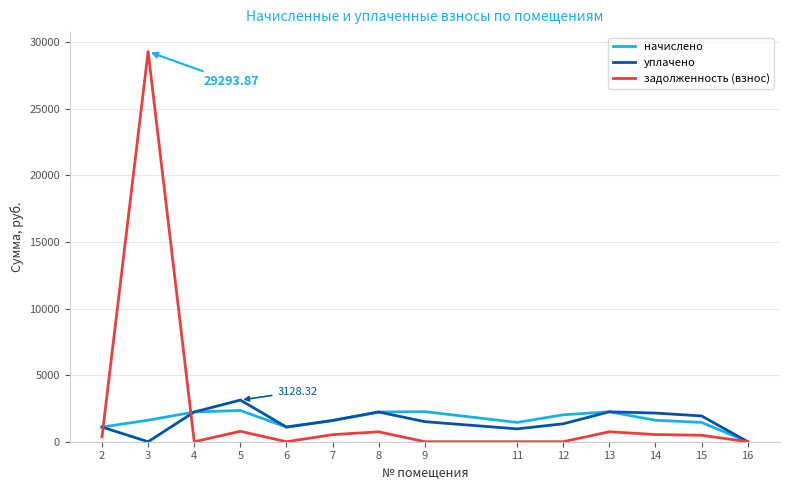

Where is the first local minimum for уплачено?

3